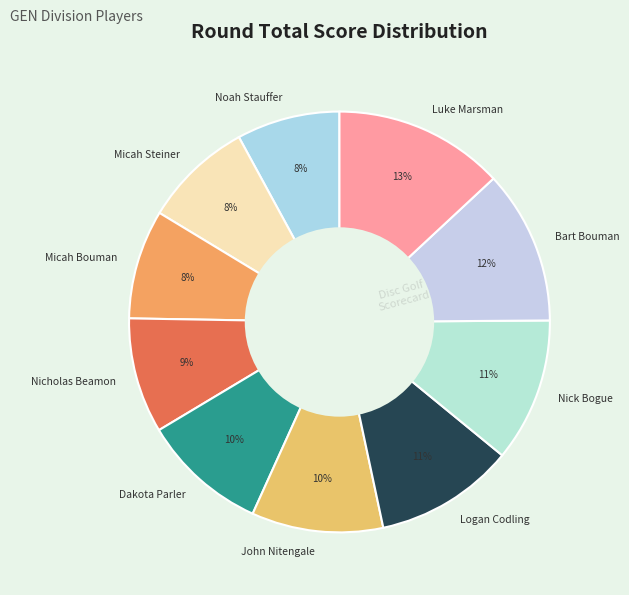

What is the largest slice in the pie chart?

Luke Marsman